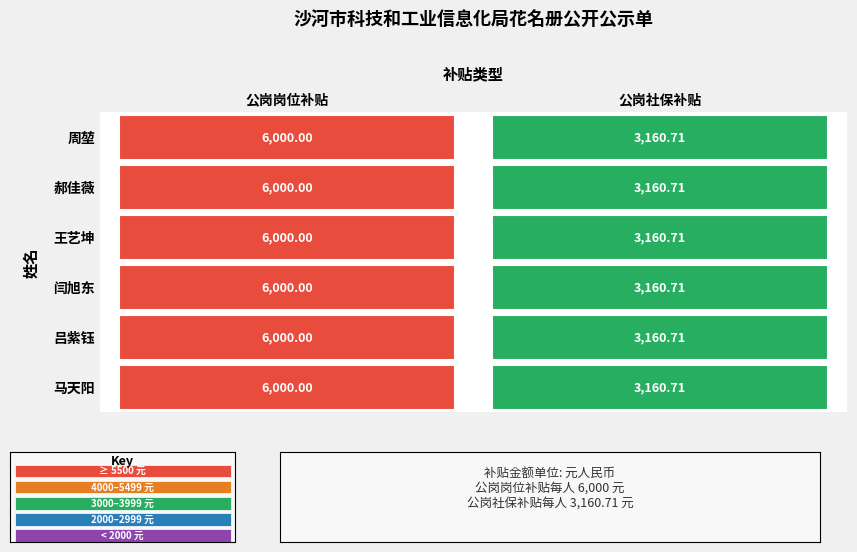

The 闫旭东 series shows 6000.0 at 公岗岗位补贴. True or false?

True